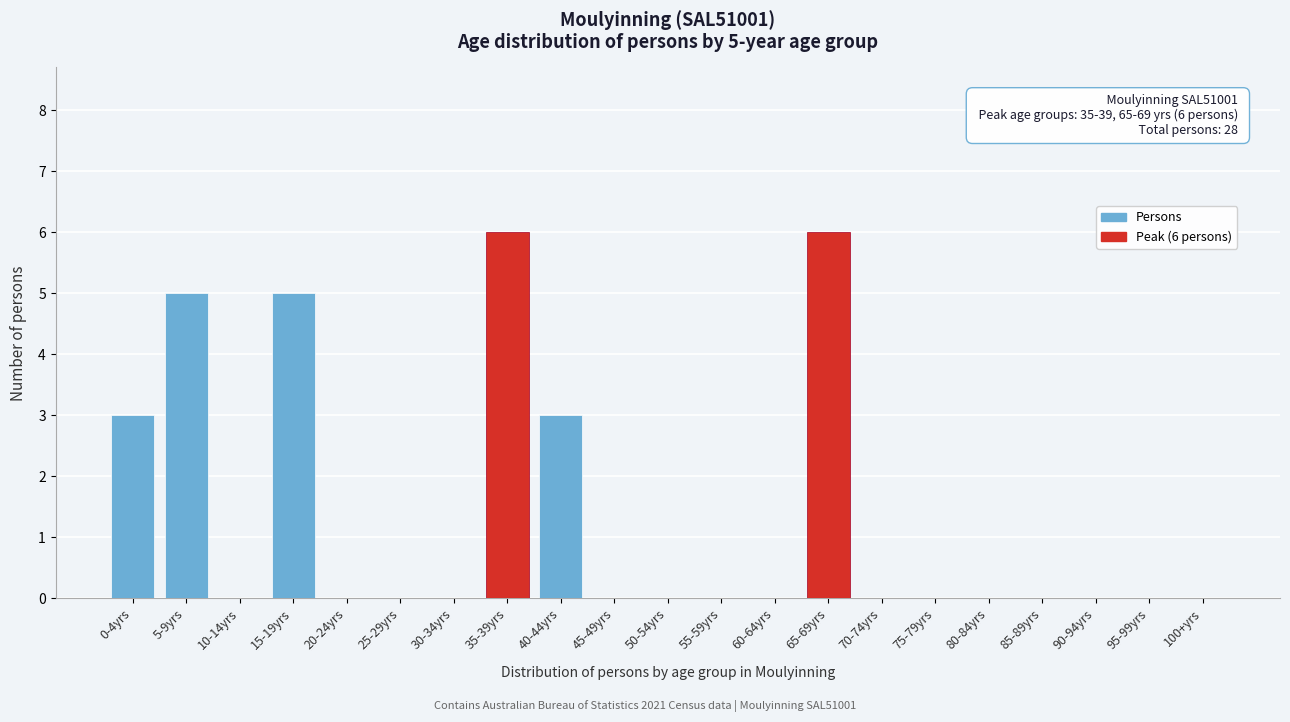

Reading left to right, what are all the values shown in this chart?

0-4yrs=3	5-9yrs=5	10-14yrs=0	15-19yrs=5	20-24yrs=0	25-29yrs=0	30-34yrs=0	35-39yrs=6	40-44yrs=3	45-49yrs=0	50-54yrs=0	55-59yrs=0	60-64yrs=0	65-69yrs=6	70-74yrs=0	75-79yrs=0	80-84yrs=0	85-89yrs=0	90-94yrs=0	95-99yrs=0	100+yrs=0